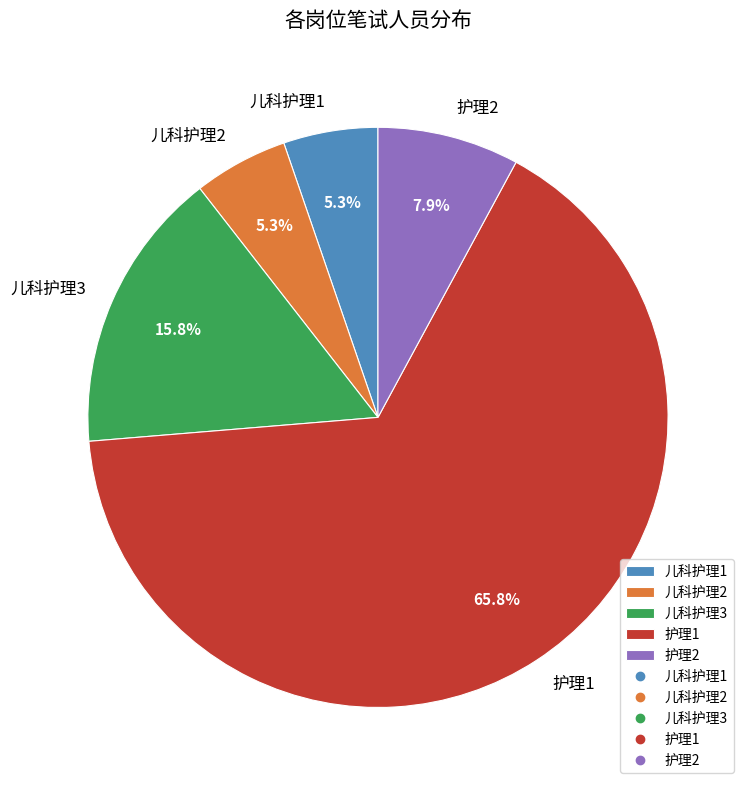

Between 儿科护理3 and 护理1, which is larger?

护理1